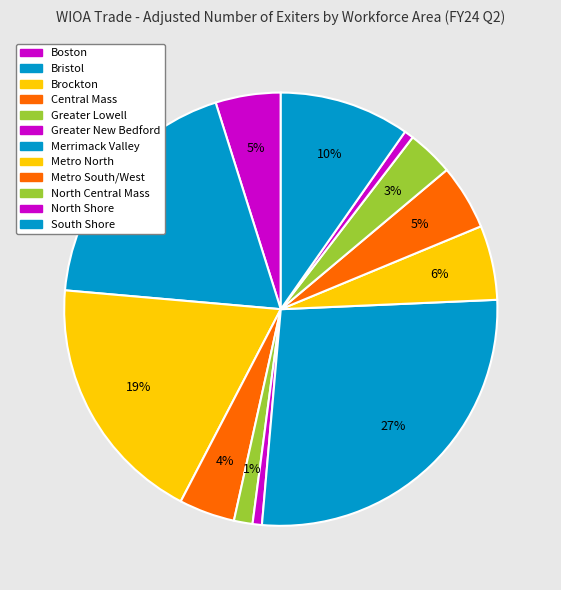

To the nearest percent, what is the difference between the Metro North and Central Mass slice percentages?

1%